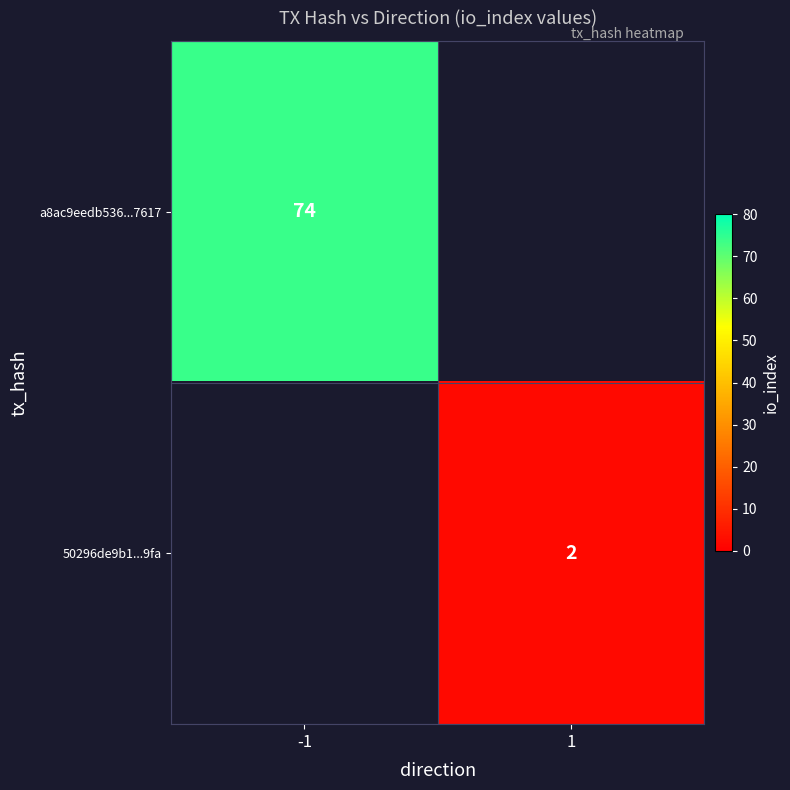

True or false: a8ac9eedb536...7617 has a value of 74 at -1.

True